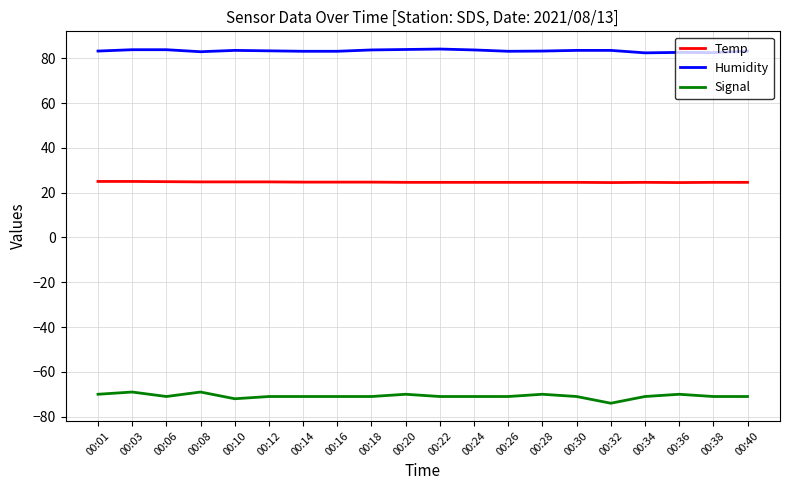

The Temp series shows 41.1 at 00:38. True or false?

False